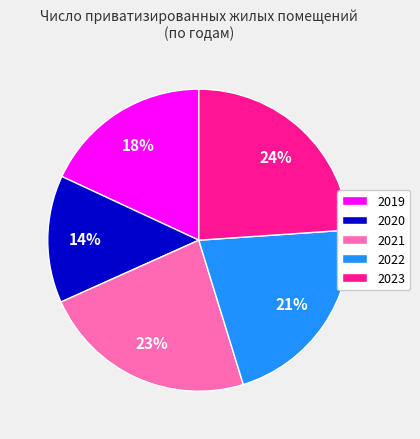

Which has a higher value, 2020 or 2021?

2021